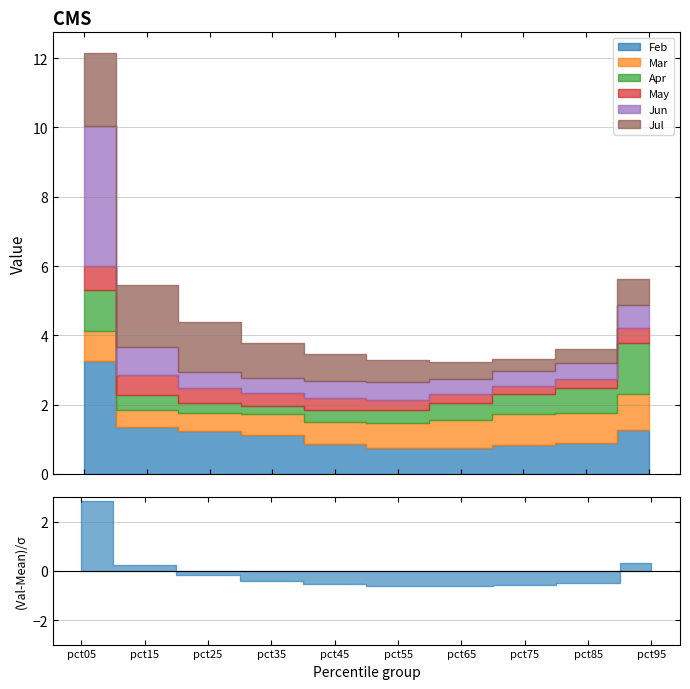

Count the Apr values in the range 0 to 1.

8